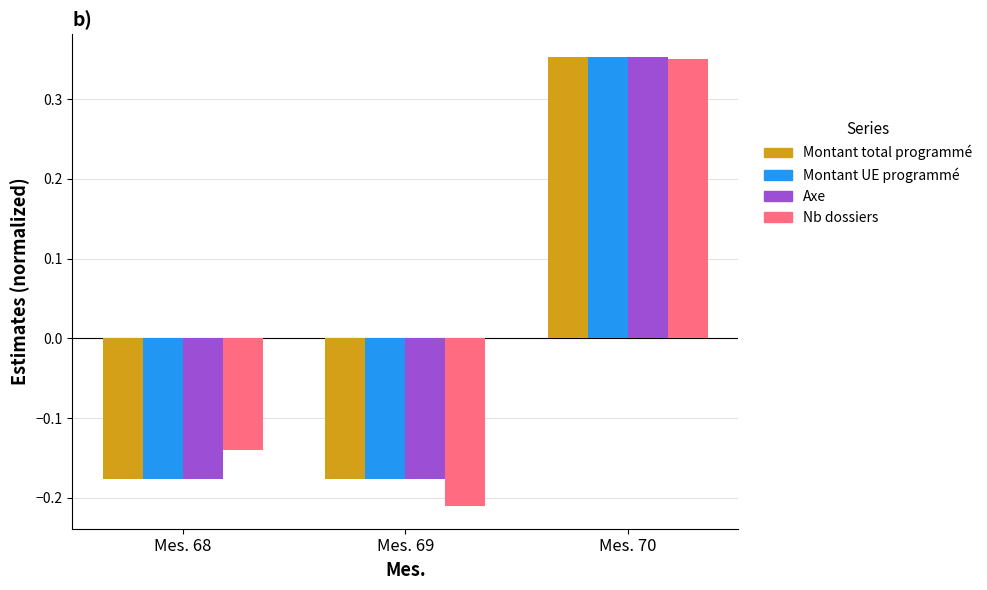

How many distinct data groups are displayed?

4